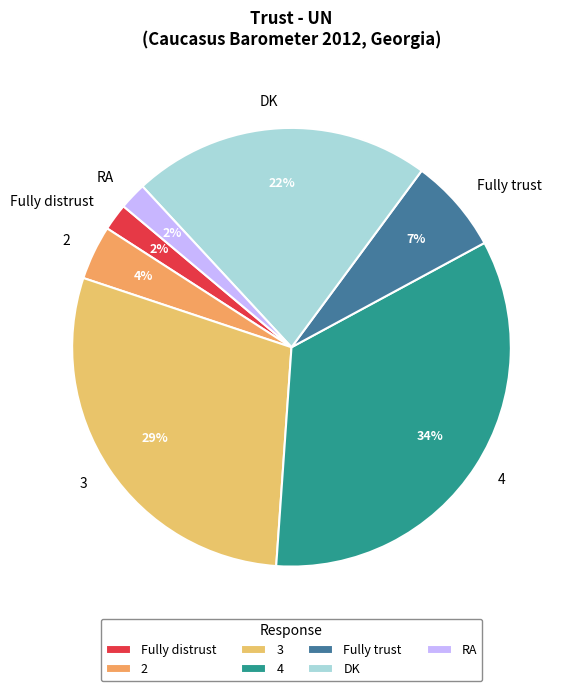

To the nearest percent, what is the difference between the Fully distrust and DK slice percentages?

20%